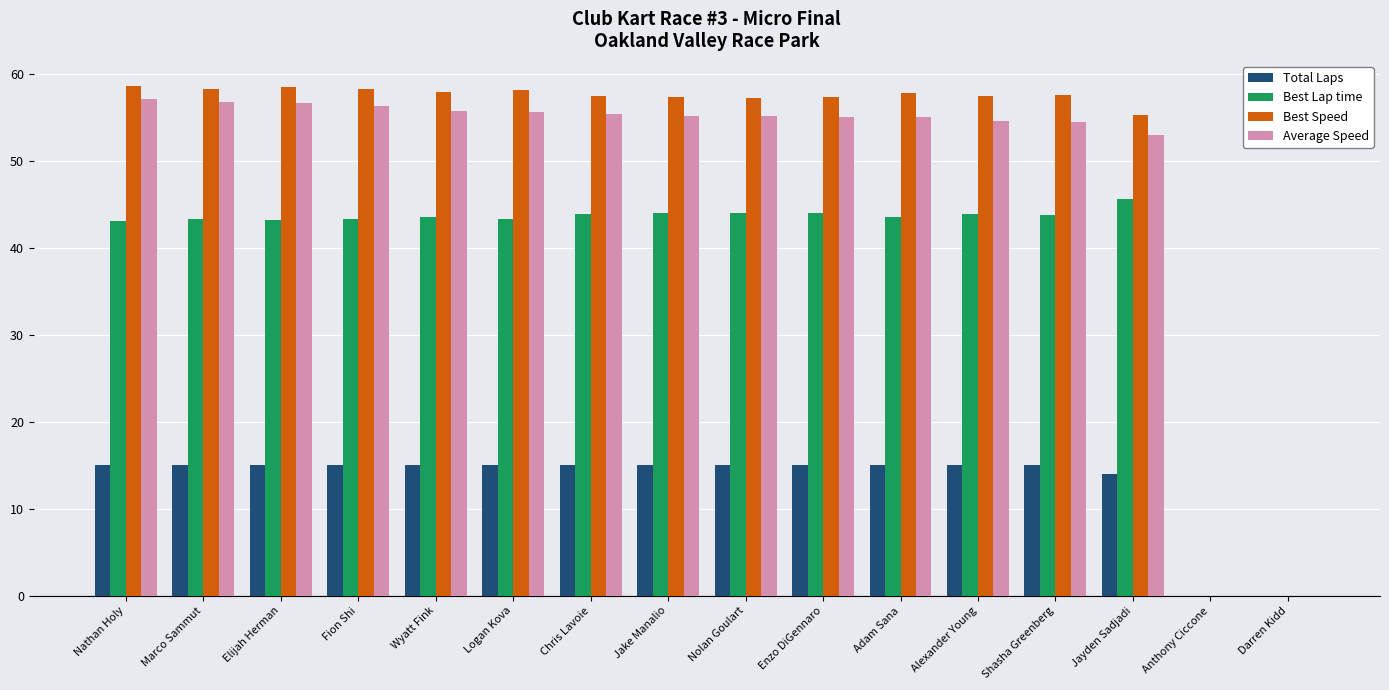

What is the total value across all series at Logan Kova?

172.1